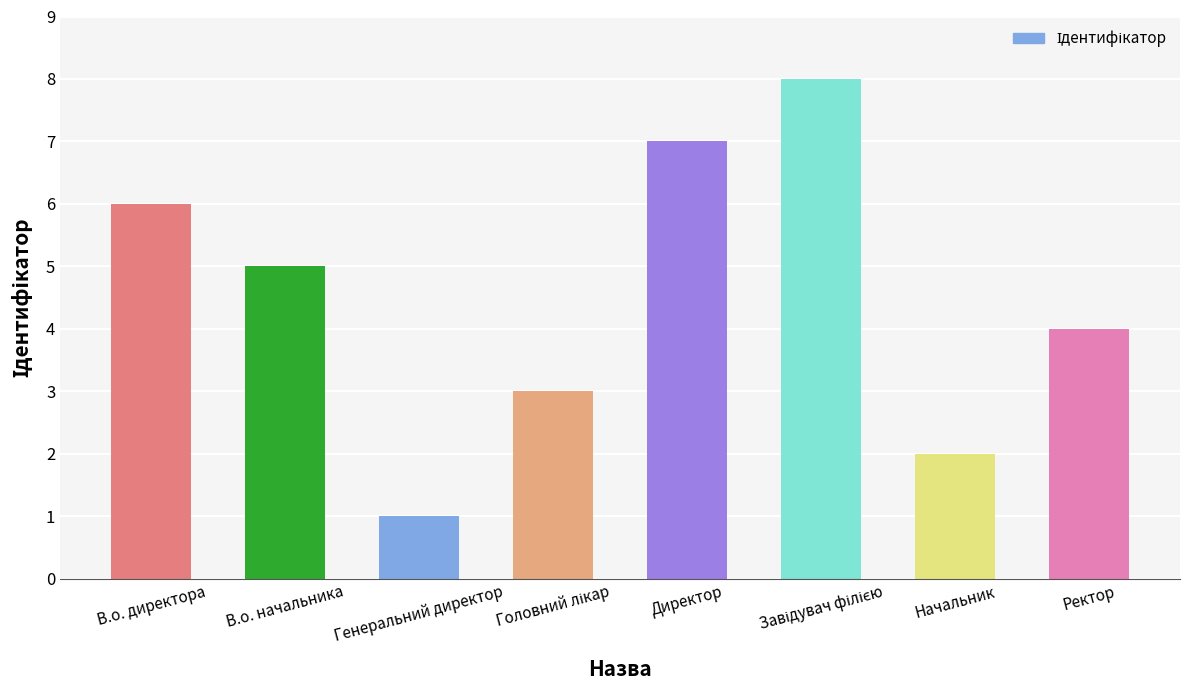

What is the difference between the values at Начальник and В.о. директора?

4